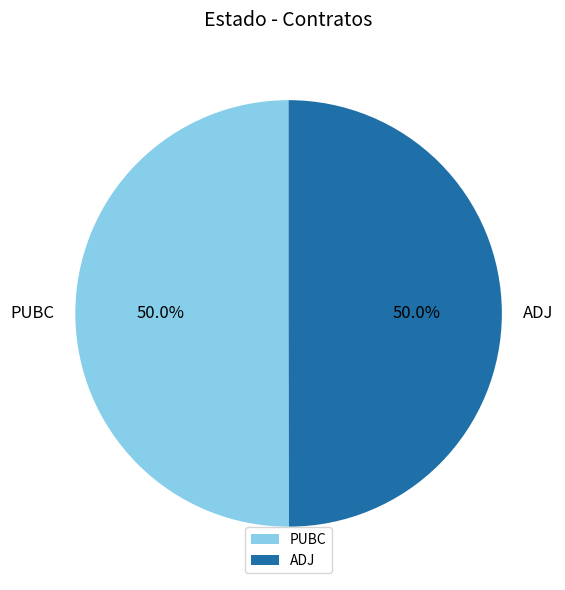

What is the ratio of the value at ADJ to the value at PUBC?

1.0